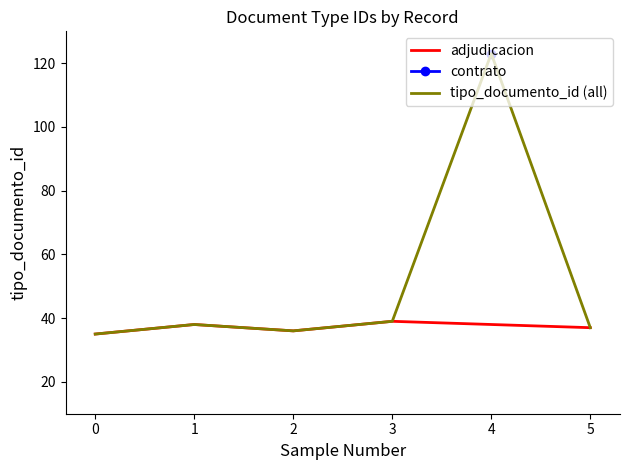

True or false: tipo_documento_id (all) has a value of 199 at 4.

False